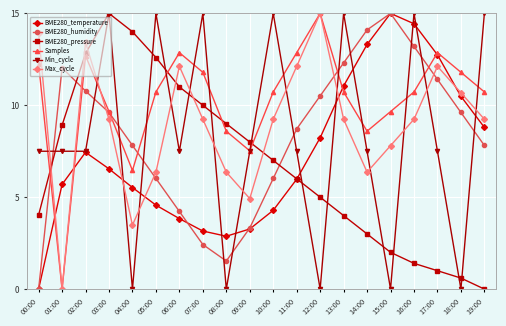

True or false: Max_cycle and BME280_humidity intersect in this chart.

True